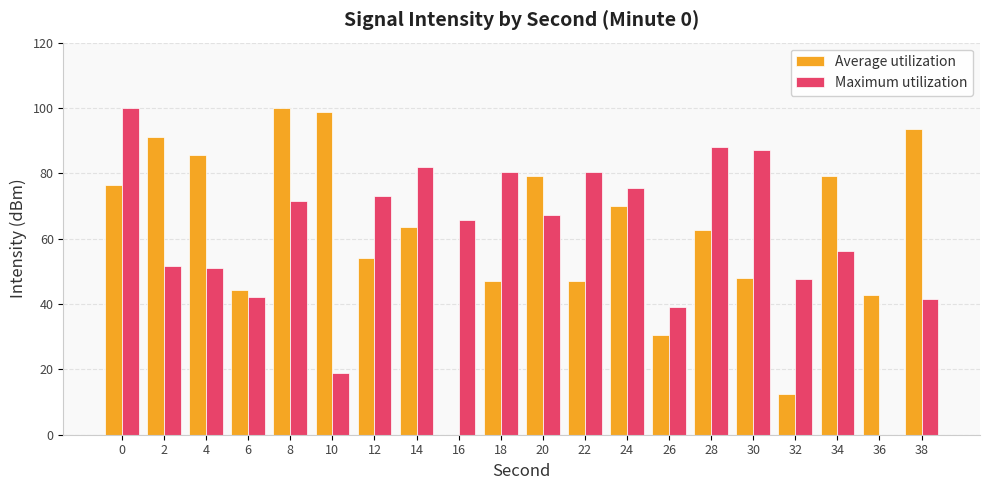

What is the maximum value for Maximum utilization?

100.0